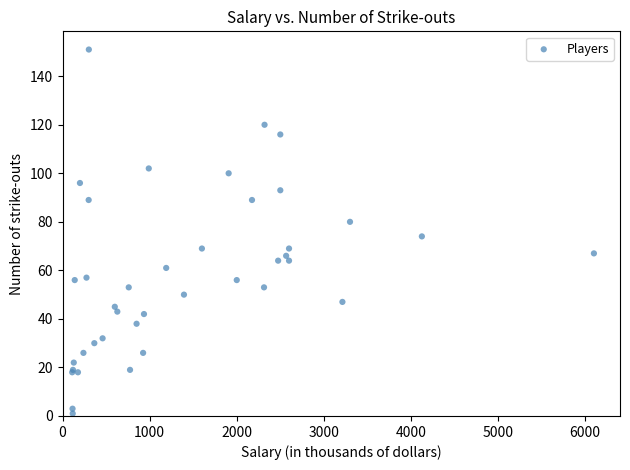

What Y value in the scatter plot is closest to 76?

74